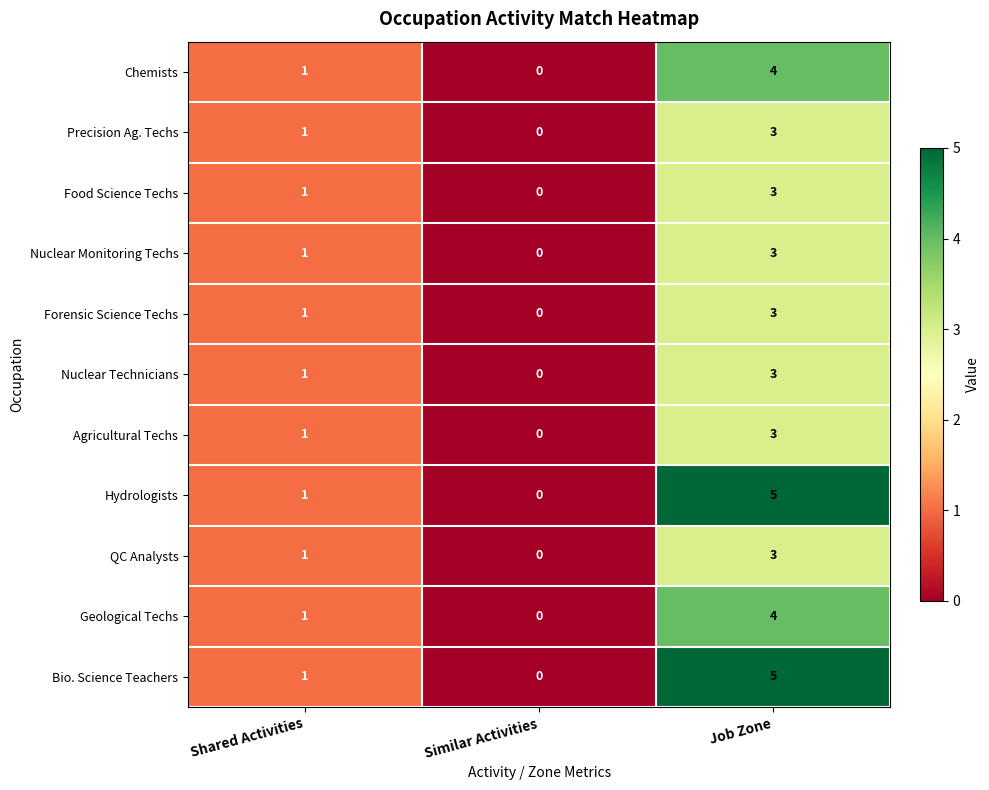

What is the difference between the Bio. Science Teachers values at Shared Activities and Job Zone?

4